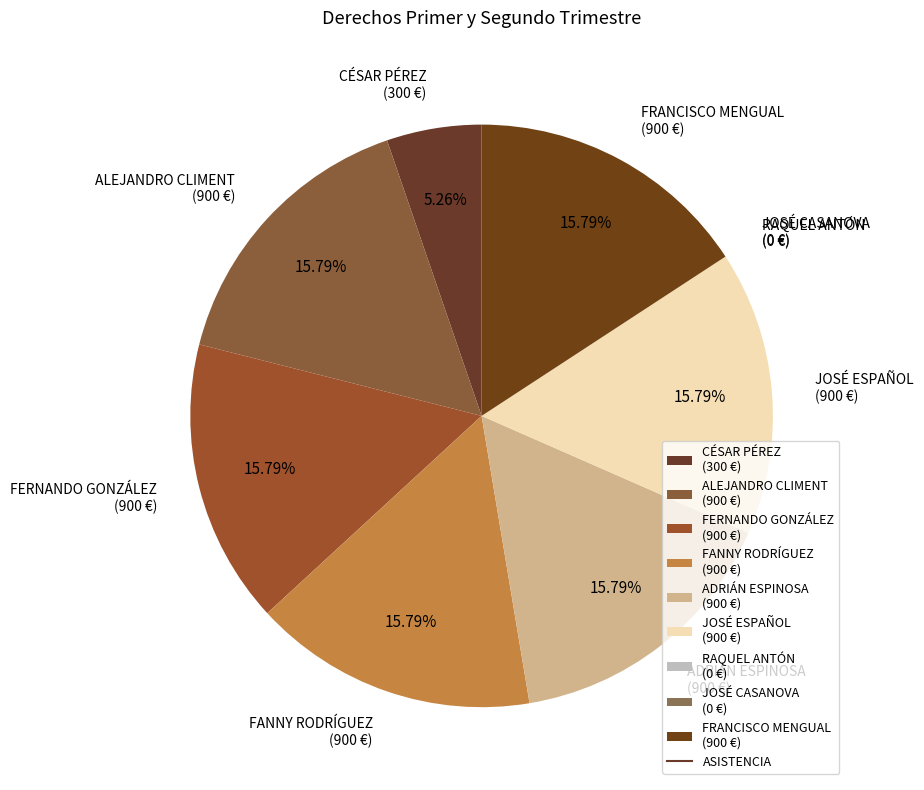

Is the sum of ADRIÁN ESPINOSA (900 €) and FRANCISCO MENGUAL (900 €) greater than half?

No